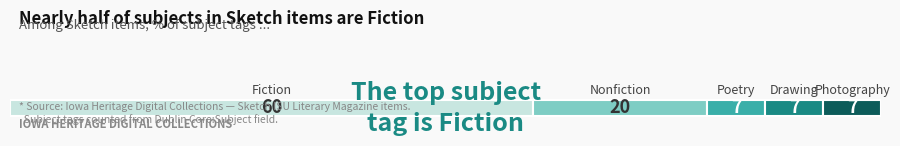

What is the label of the 5th bar from the left?

Photography